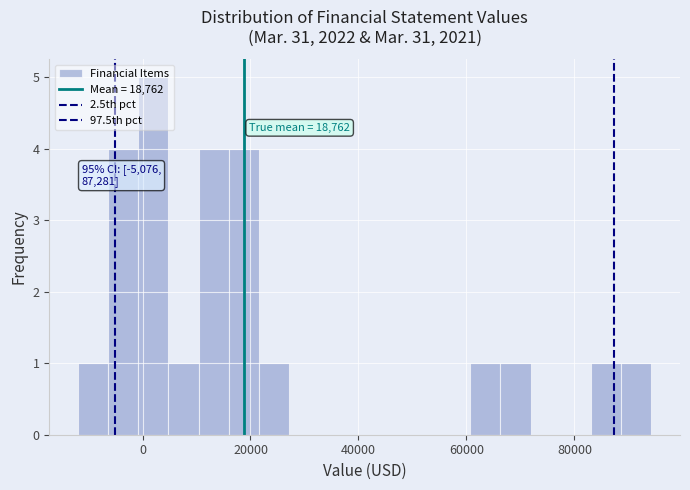

Read against the x-axis, roughly where is the centre of the tallest bar?

2000